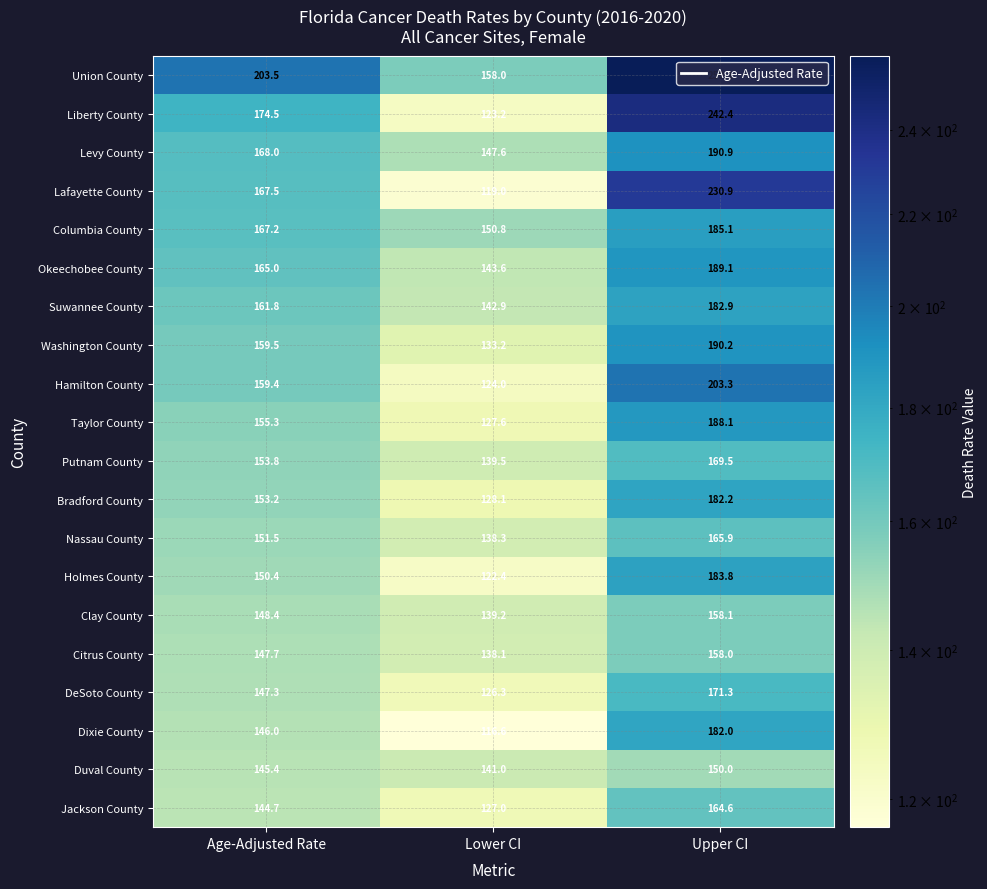

Which category has the highest value in the Clay County series?

Upper CI